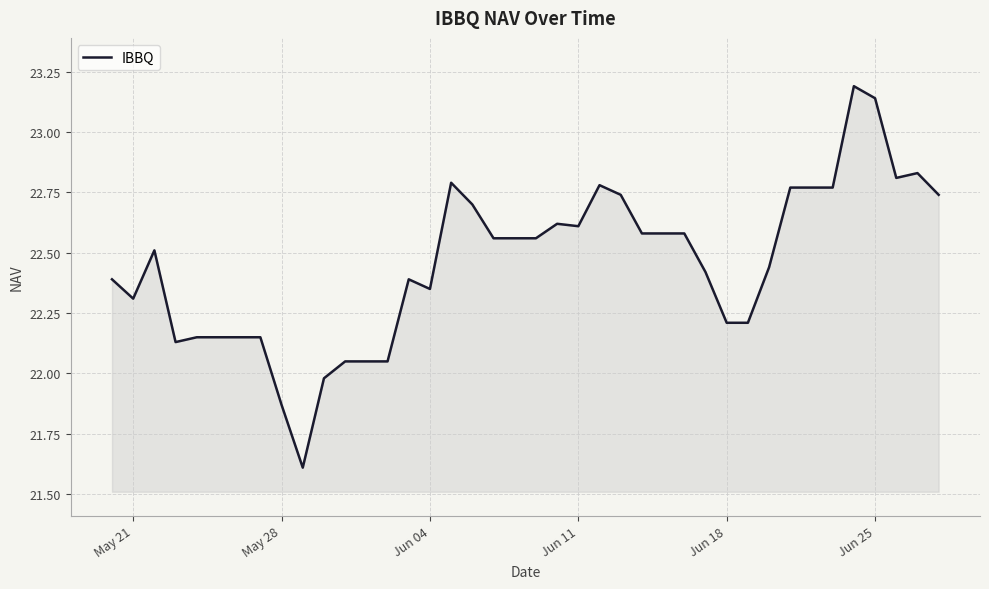

What is the greatest value displayed?

23.2